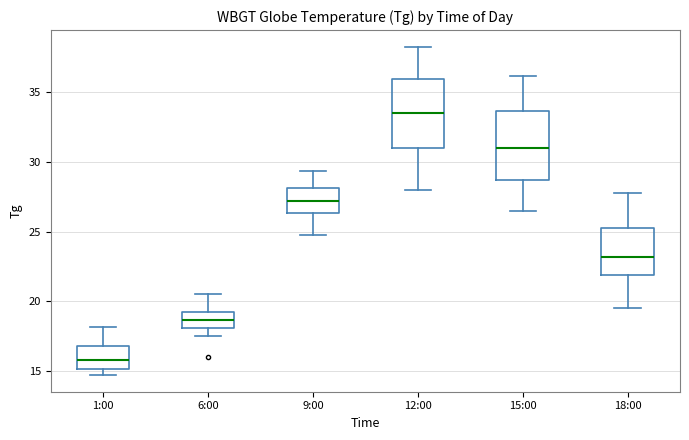

Which box has the highest median line?

12:00